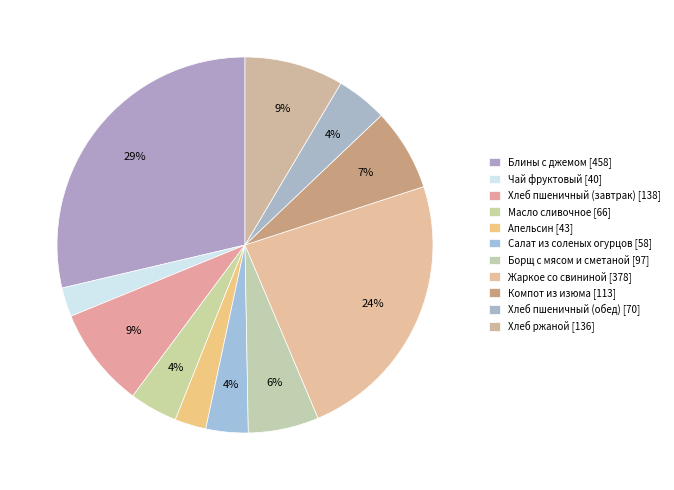

How many slices are in this pie chart?

11